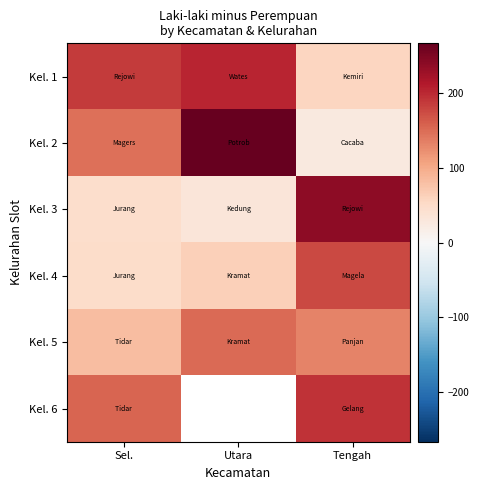

What is the highest value of the Kel. 6 series?

193.0